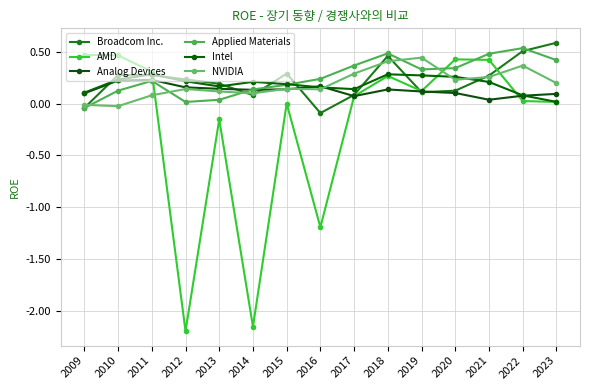

Where is the first local maximum for Broadcom Inc.?

2010